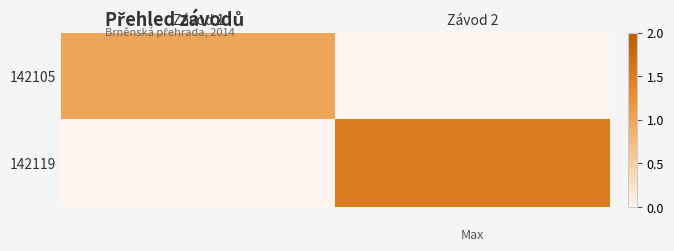

At which category is the sum across all series the highest?

Závod 2